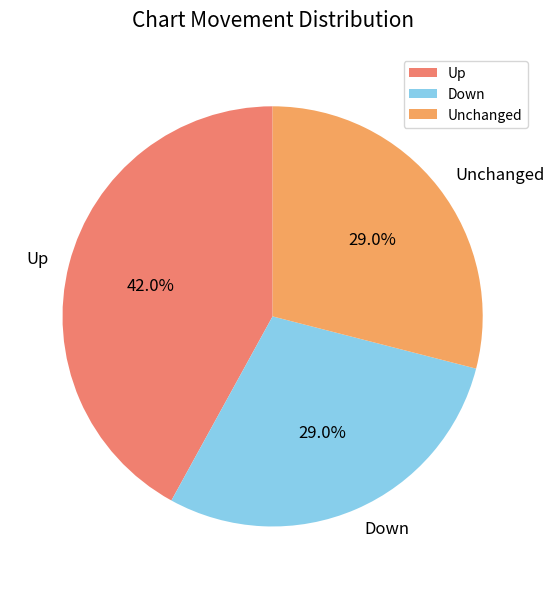

What percentage is NOT represented by Up?

58.0%